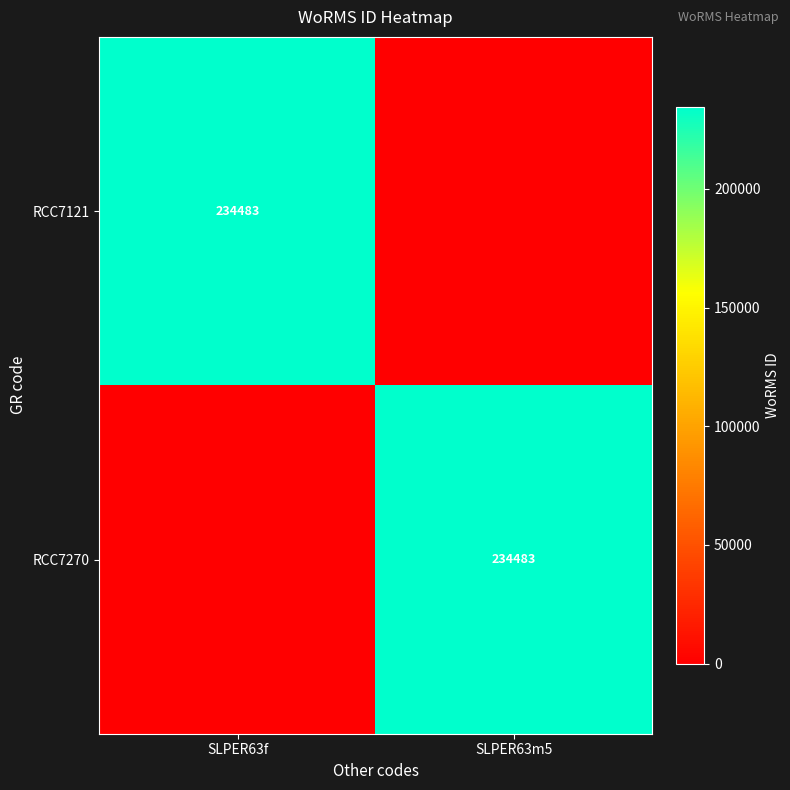

True or false: RCC7121 has a value of 109433 at SLPER63f.

False